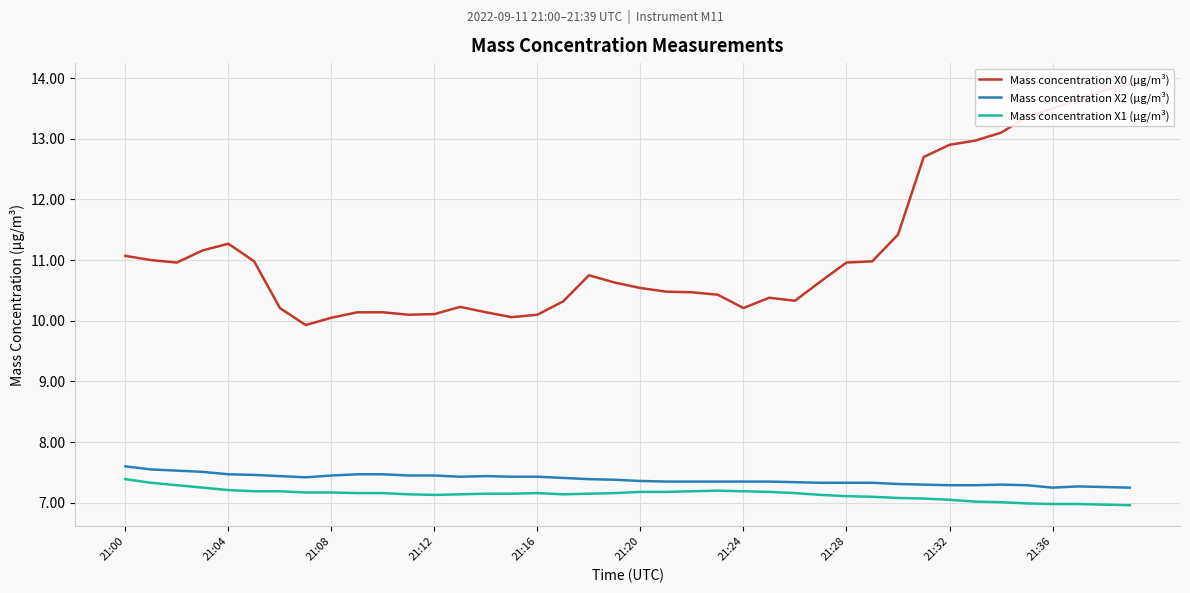

What is the maximum value for Mass concentration X1 (μg/m³)?

7.4